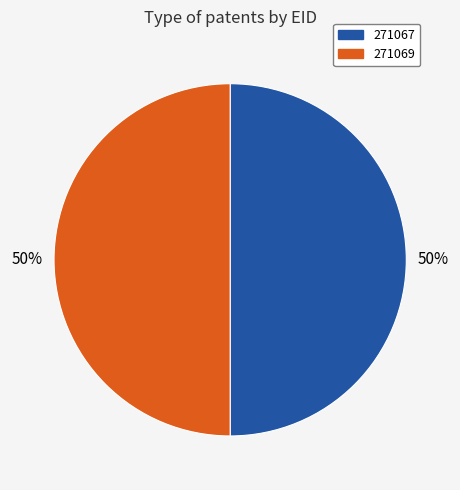

Approximately how many times larger is the value at 271067 compared to 271069?

1.0